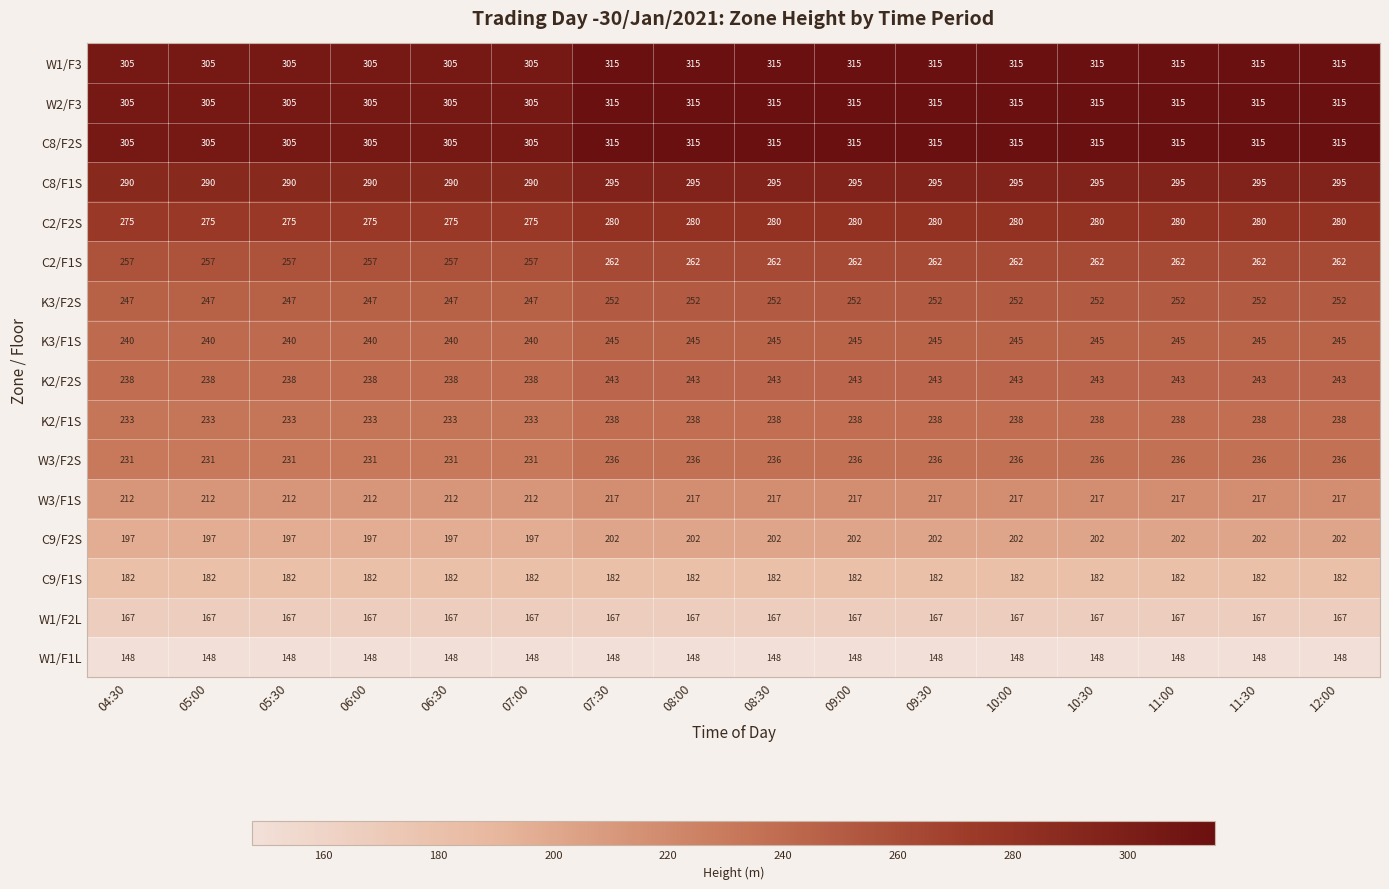

What is the total value across all series at 10:00?

3912